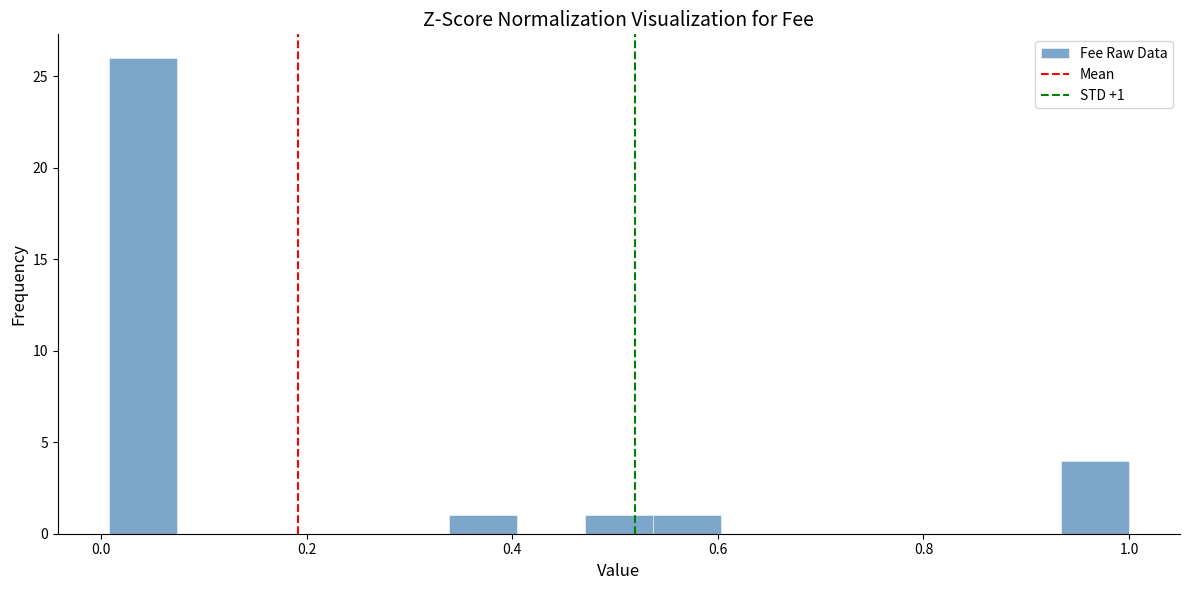

Read against the x-axis, roughly where is the centre of the tallest bar?

0.04